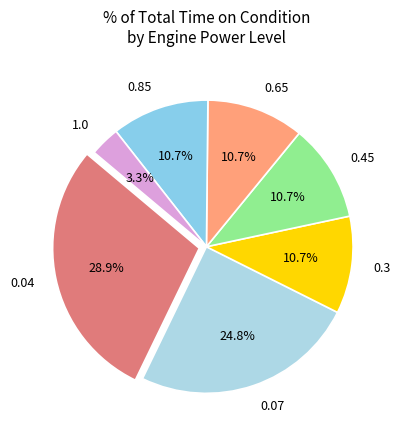

Does any single category account for the majority?

No